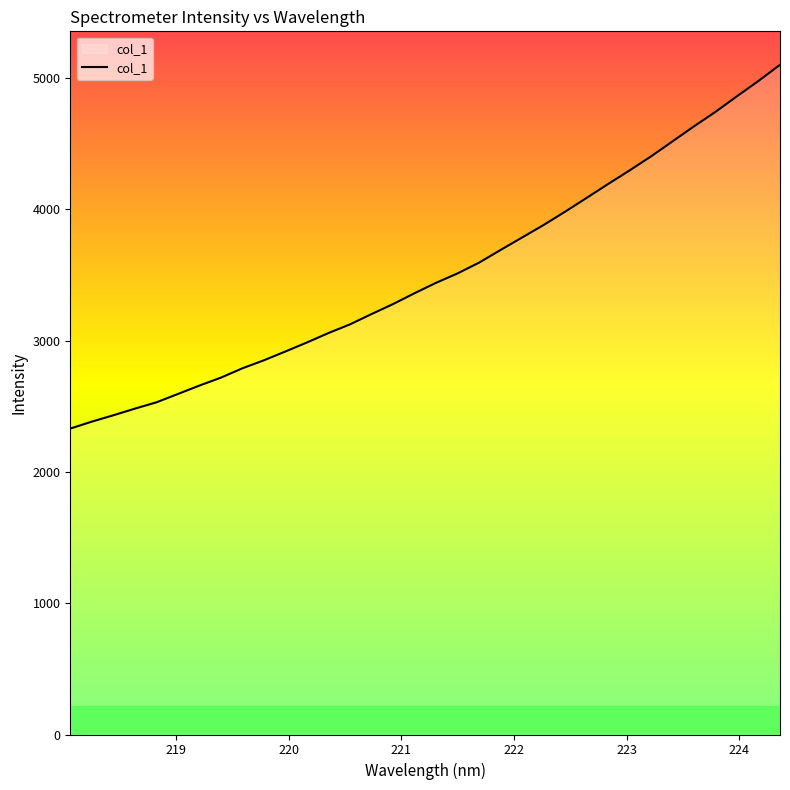

What is the minimum value shown in the chart?

2329.9